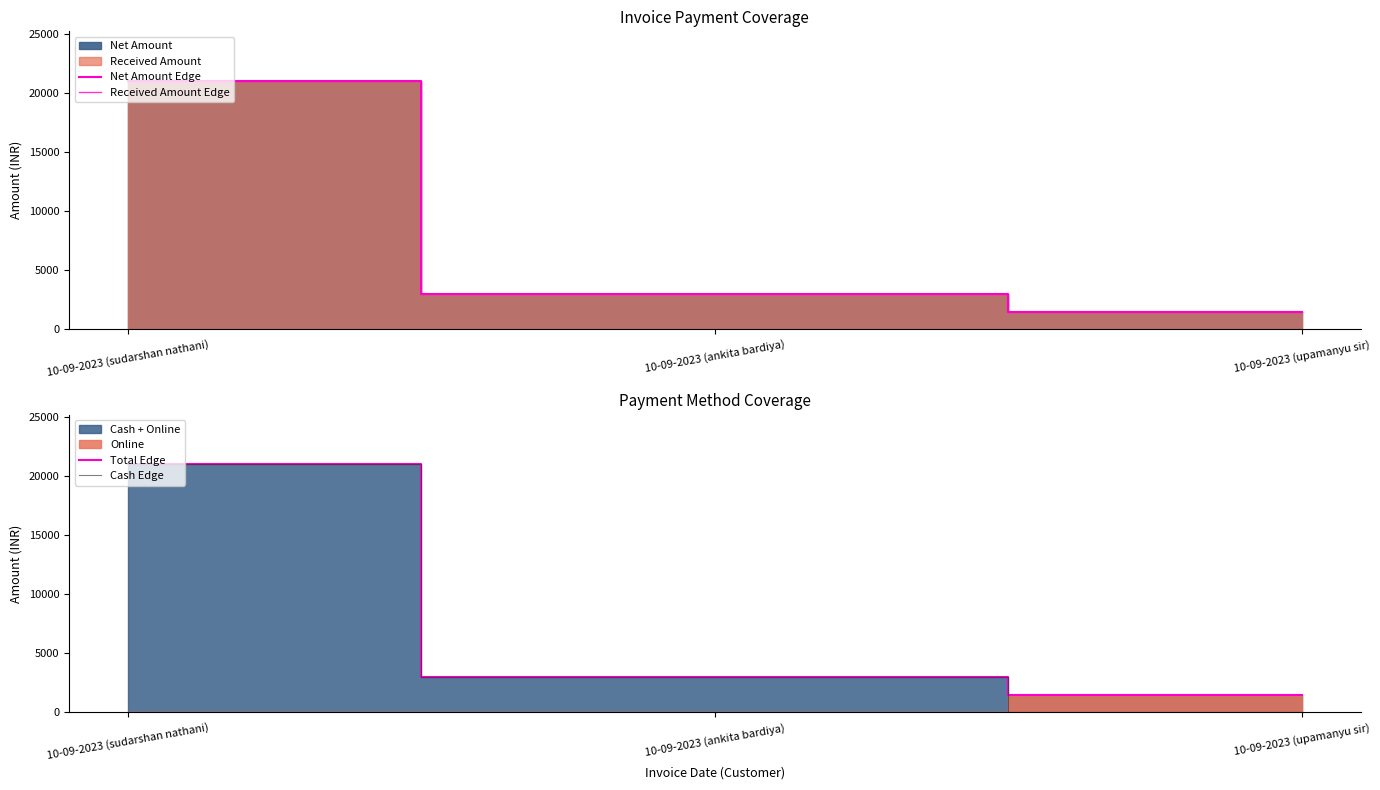

What position from the left is 10-09-2023 (ankita bardiya)?

2